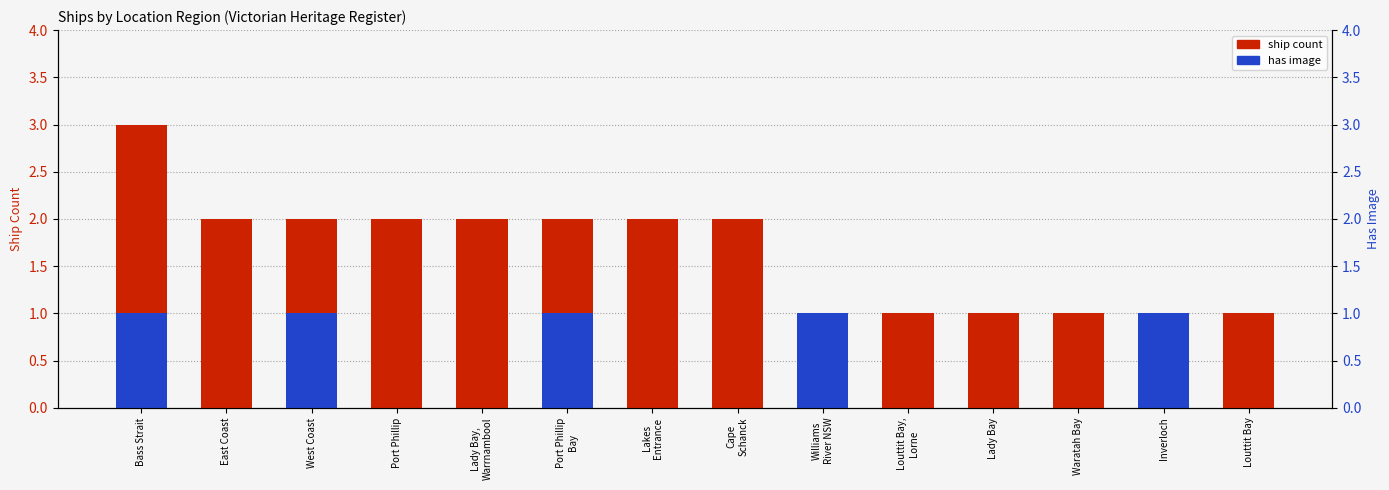

What is the difference between the second highest and second lowest values in the has image series?

1